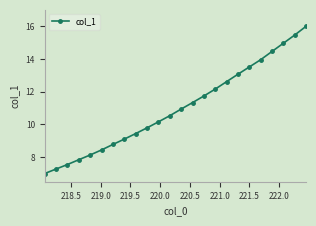

True or false: the data has more than 0 interior local peaks.

False